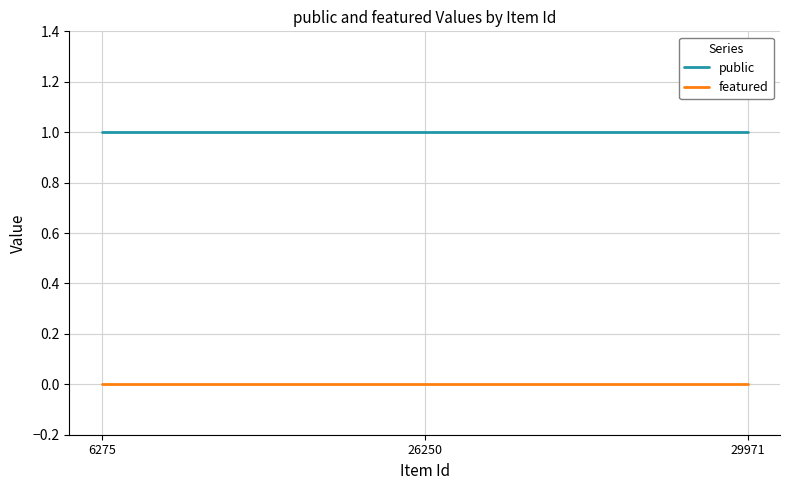

True or false: public has a value of 1 at 26250.

True